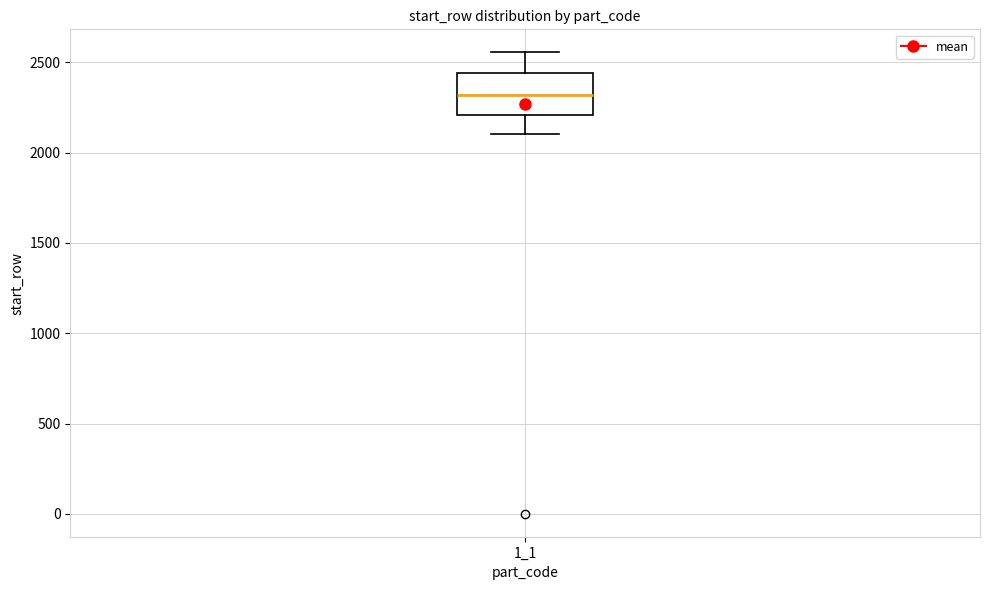

Where does the median line of the box at x = 1_1 sit on the y-axis? The values are not printed on the chart, so give them approximately, as read against the axis.

2300